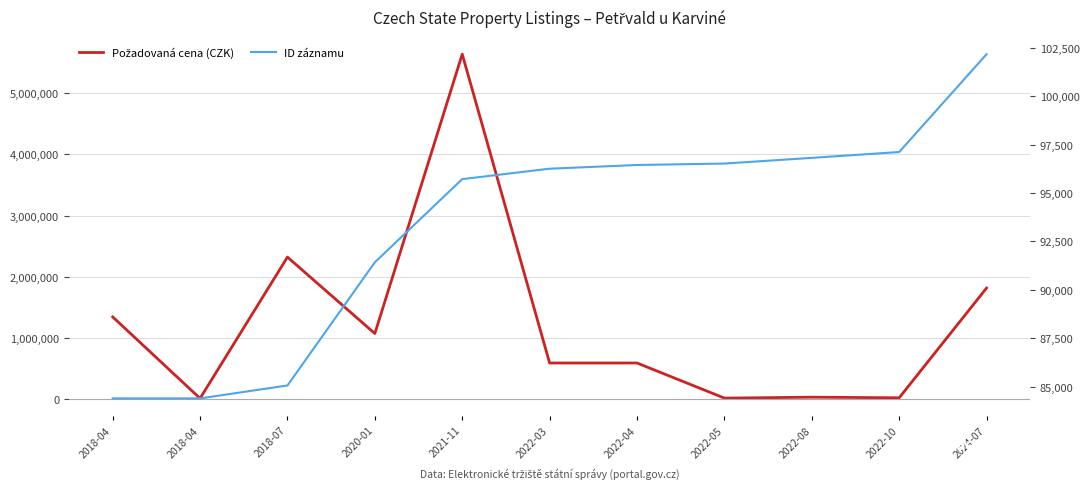

In Požadovaná cena (CZK), how many points are higher than both neighbors (excluding endpoints)?

3